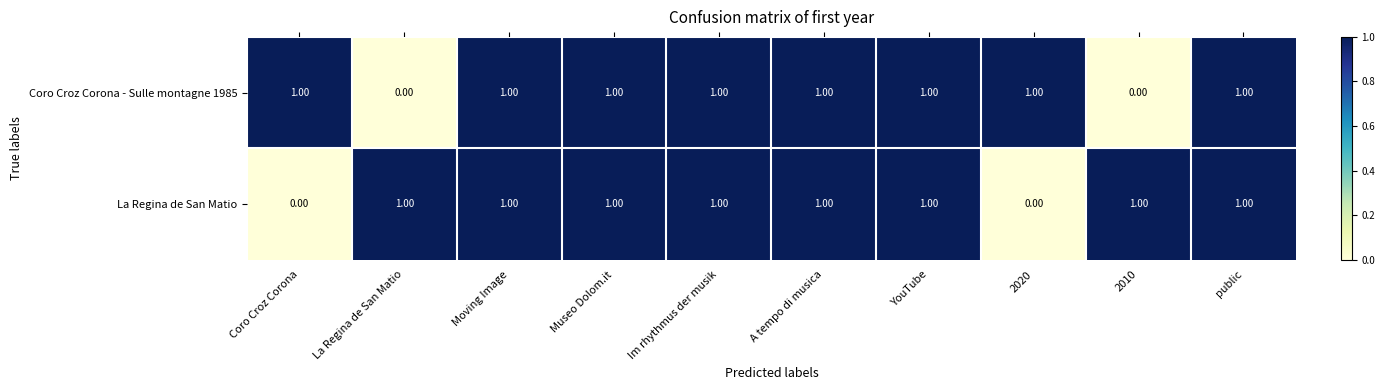

How many categories are shown in the chart?

10